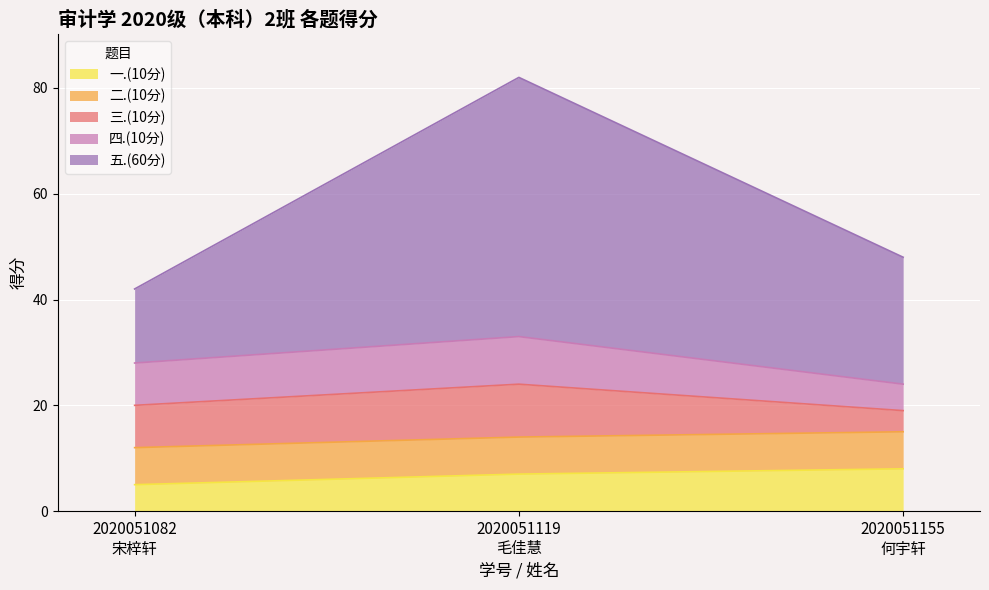

List the labels in order of 五.(60分) value, smallest first.

2020051082
宋梓轩, 2020051155
何宇轩, 2020051119
毛佳慧